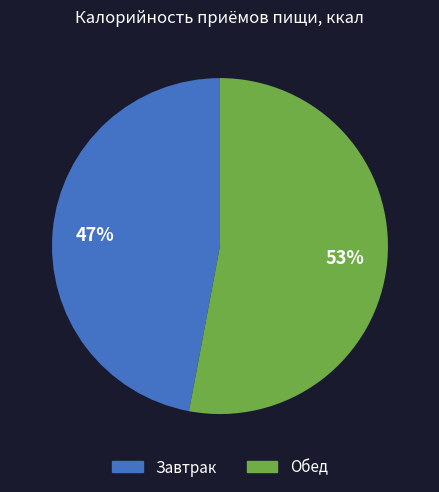

What is the largest slice in the pie chart?

Обед